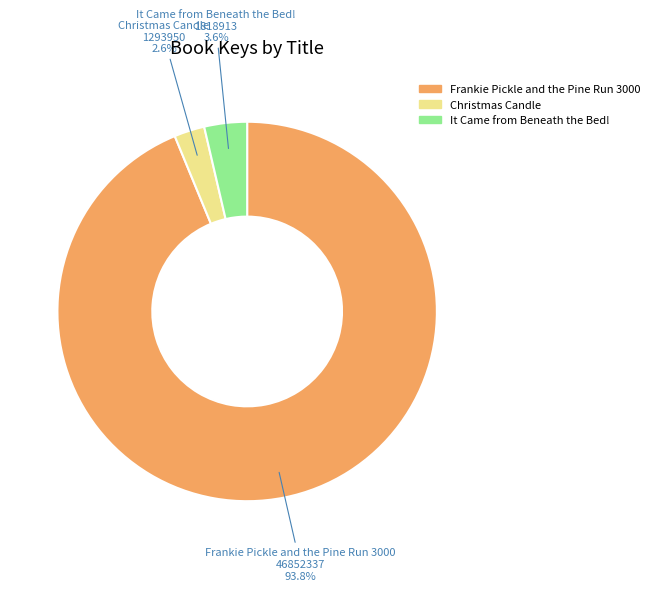

Is it true that Frankie Pickle and the Pine Run 3000 is 94% of the pie?

True